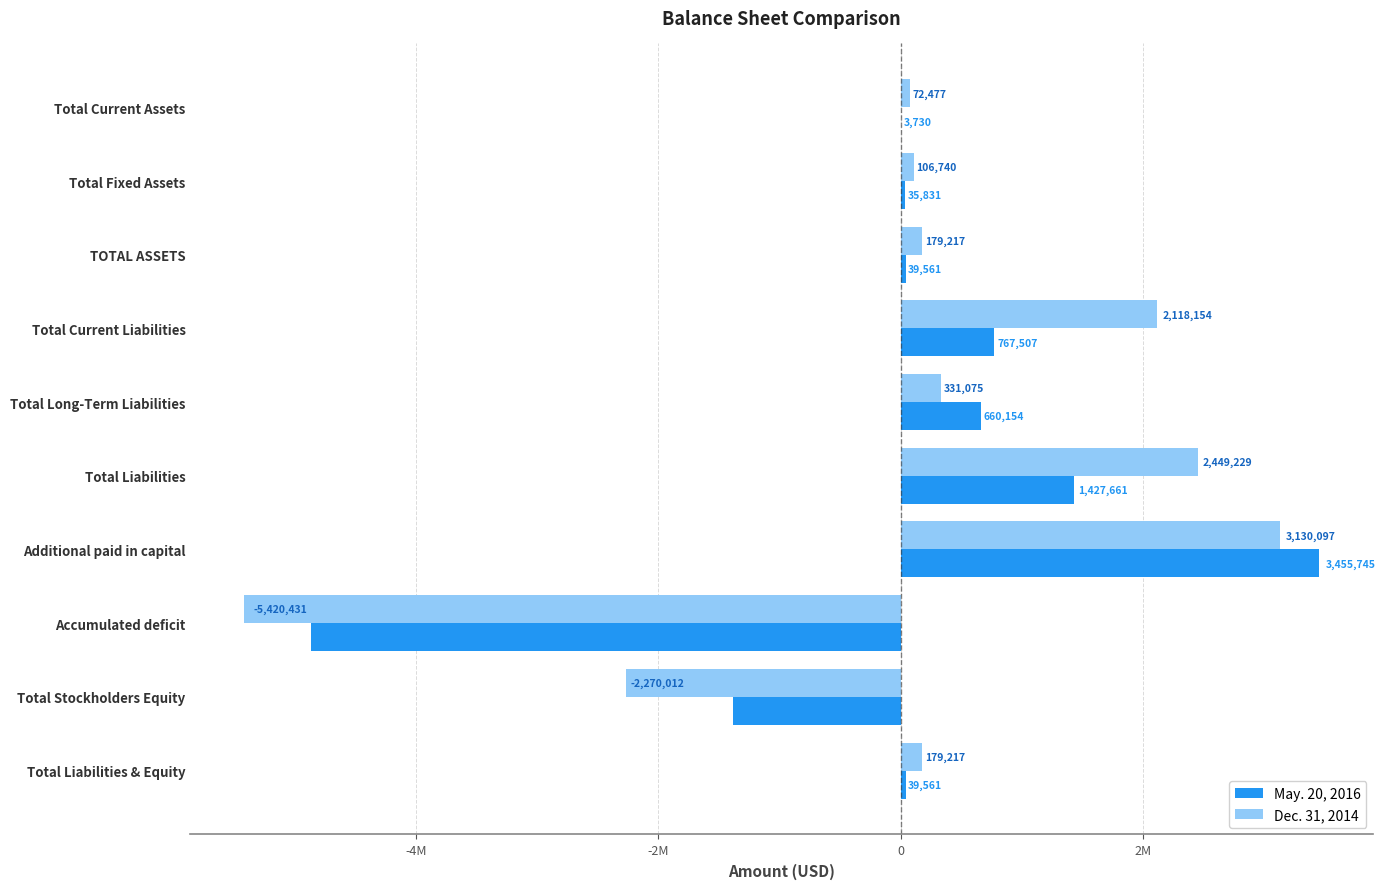

What are all the series names shown in the legend?

May. 20, 2016, Dec. 31, 2014